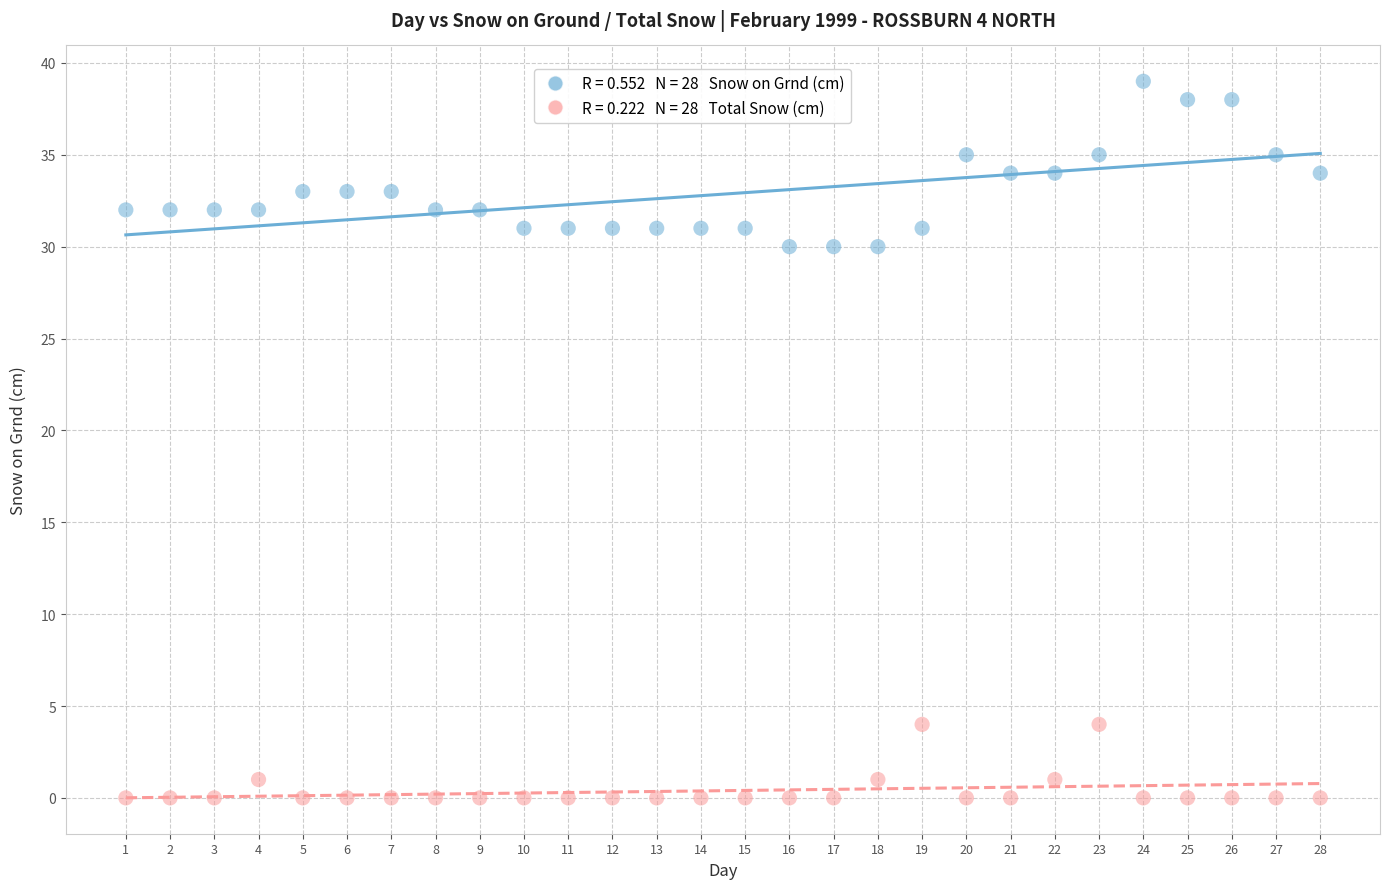

Across all data points, what is the range of X values (max minus min)?

27